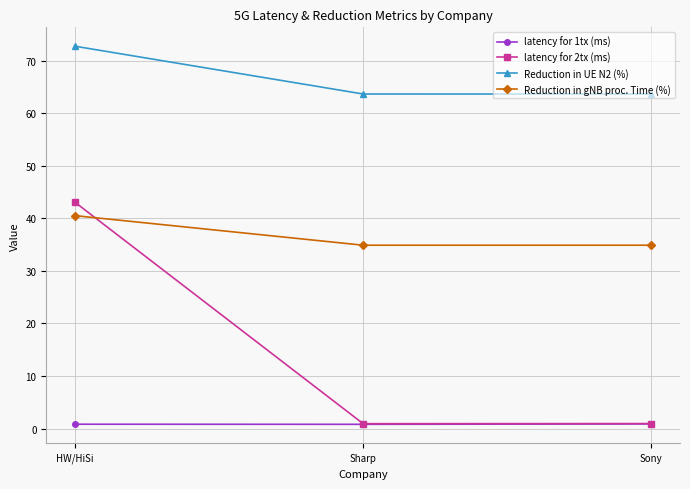

What is the difference between the maximum and minimum values in the latency for 1tx (ms) series?

0.1